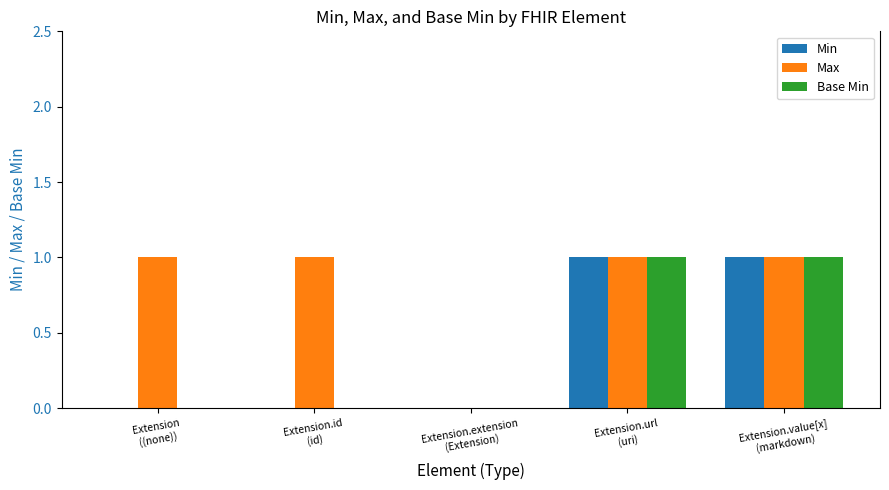

Which series has the largest total across all categories?

Max